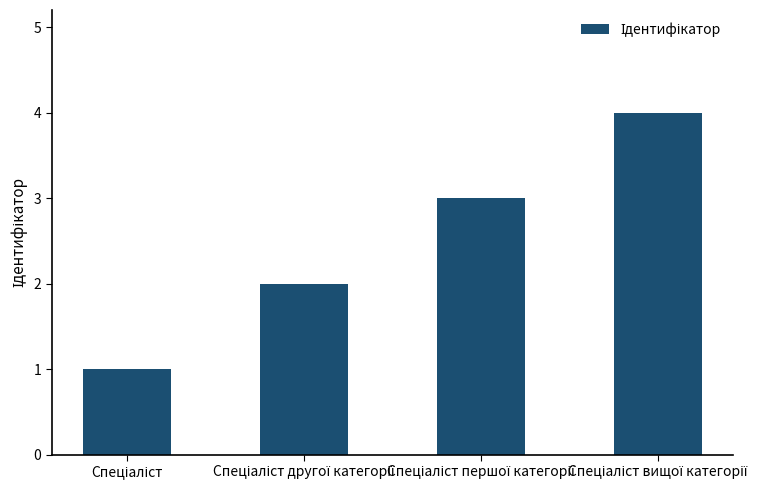

What is the sum of all values?

10